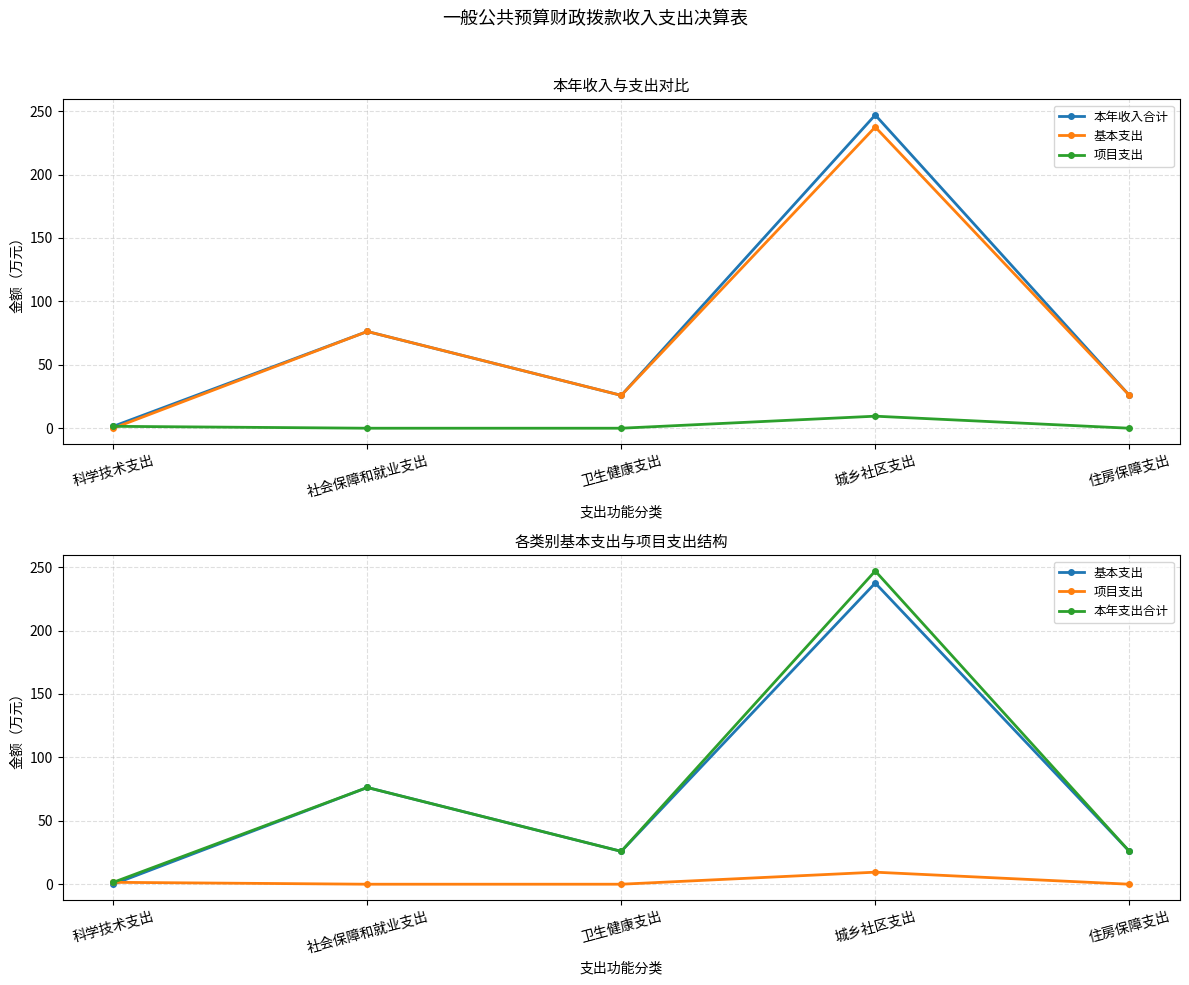

What is the sum of the 本年支出合计 values at 城乡社区支出 and 社会保障和就业支出?

323.2